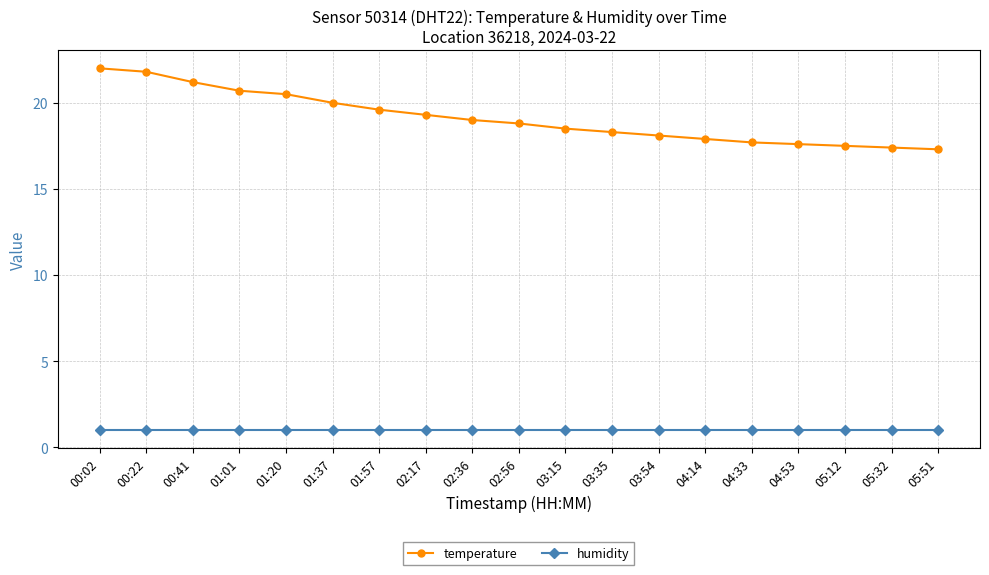

What is the maximum value for humidity?

1.0